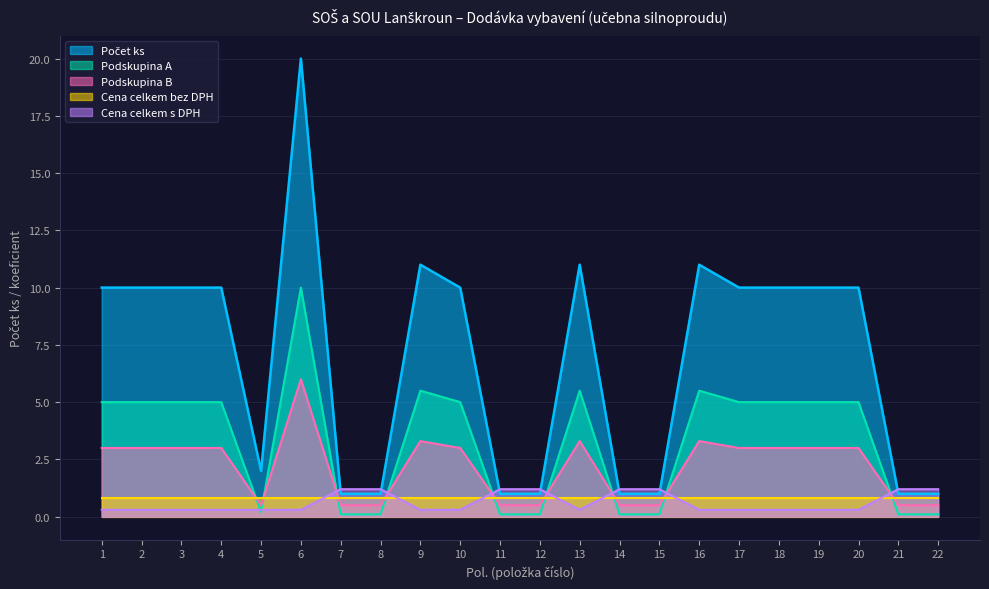

What is the highest value of the Cena celkem bez DPH series?

0.8